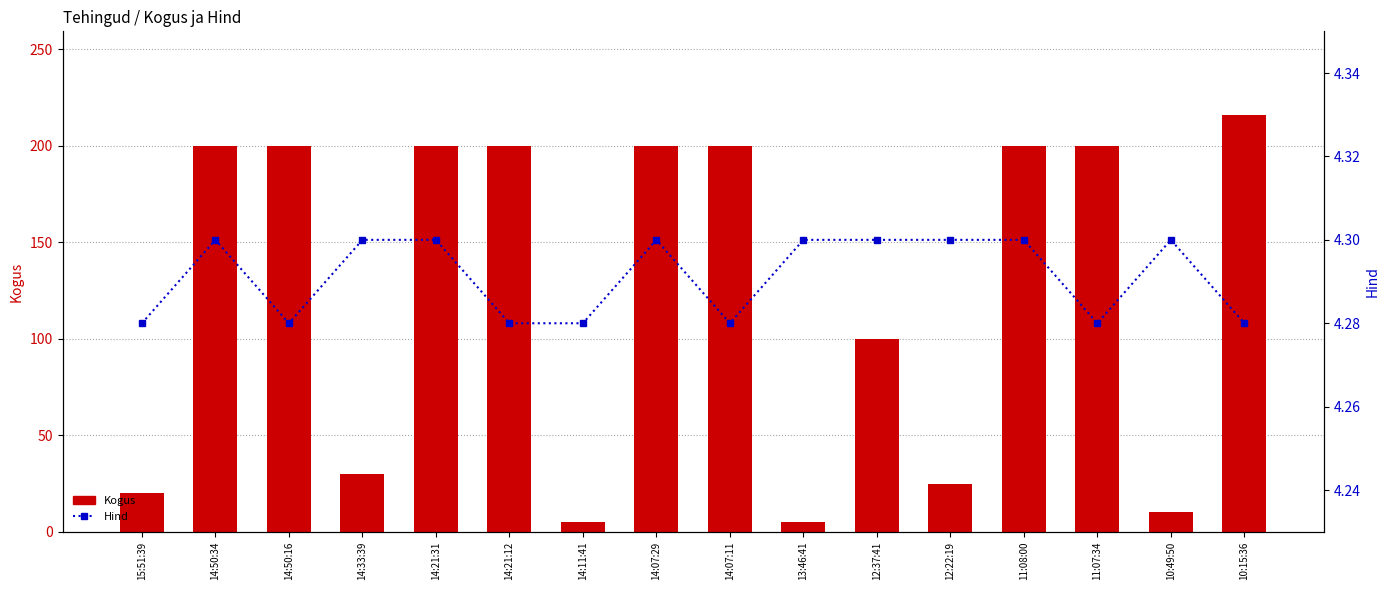

What is the sum of all Hind values?

68.7